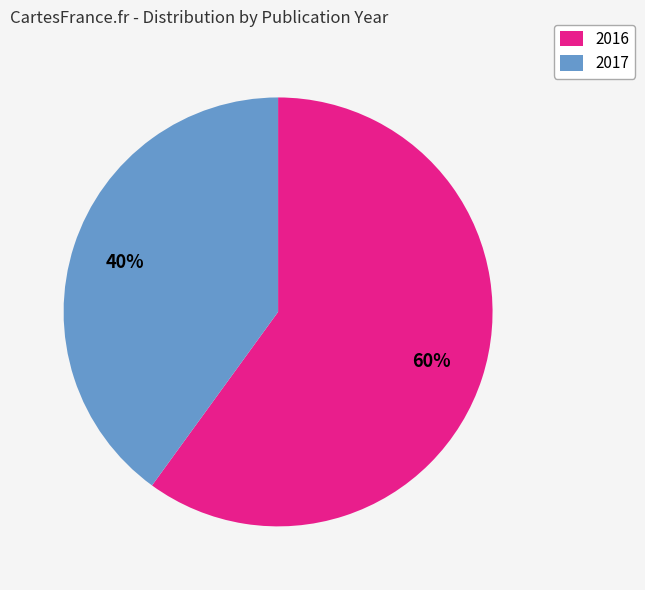

How many segments does this pie chart have?

2